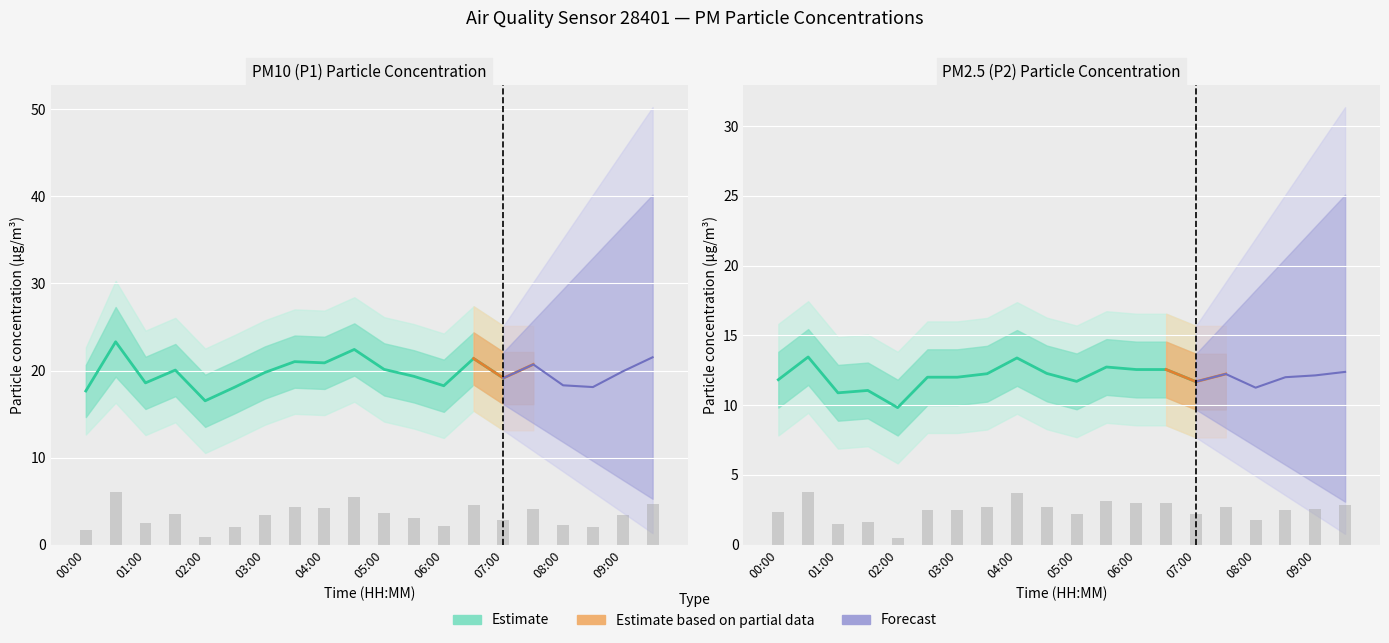

What is the minimum value for P2?

0.5